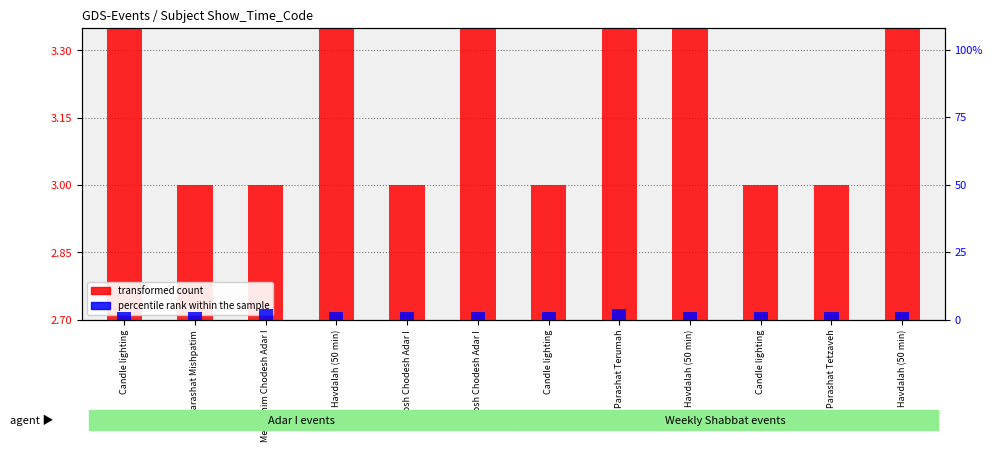

What are all the series names shown in the legend?

transformed count, percentile rank within the sample